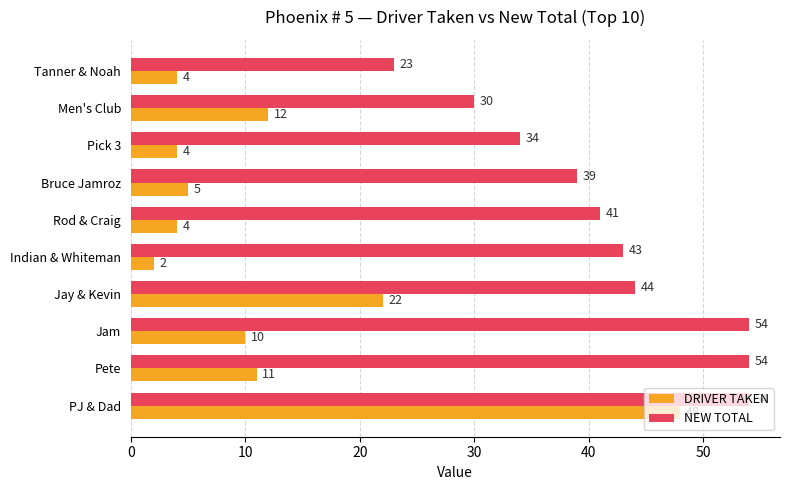

The value of DRIVER TAKEN at PJ & Dad is 17. True or false?

False